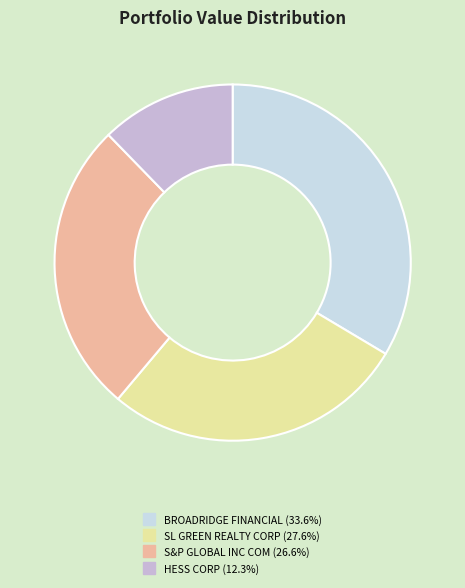

To the nearest percent, what is the difference between the largest and smallest slice percentages?

21%